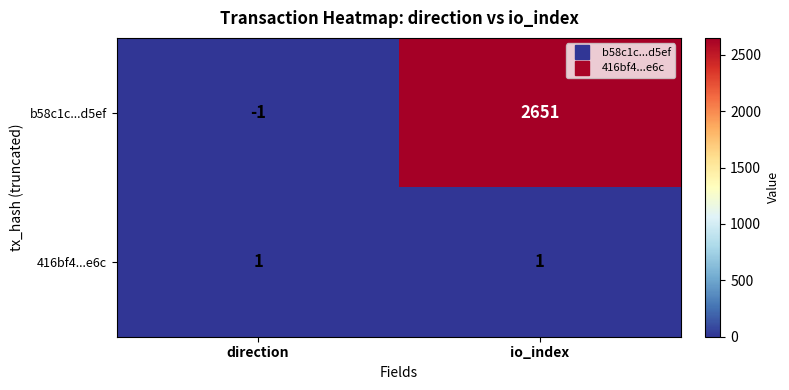

What is the sum of the b58c1c...d5ef values at direction and io_index?

2650